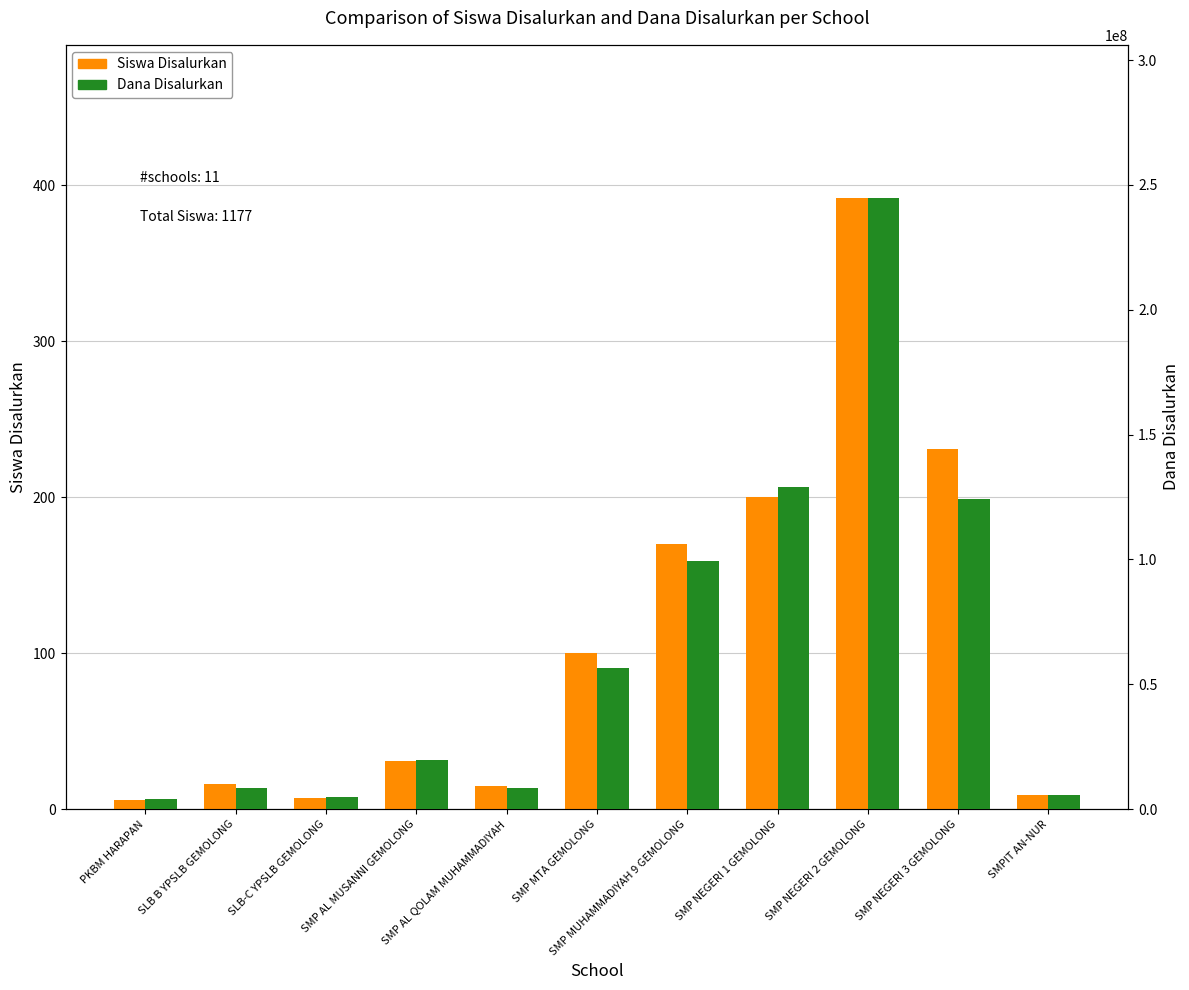

Rank the series at SMP MTA GEMOLONG from highest to lowest value.

Dana Disalurkan, Siswa Disalurkan